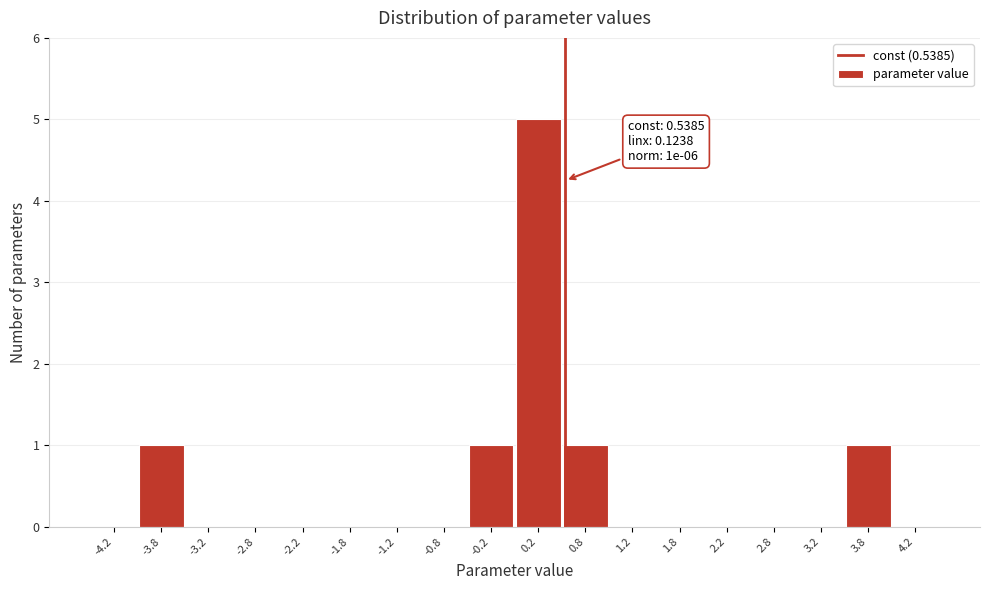

Over which range of the x-axis is the bar tallest?

0.0 to 0.5